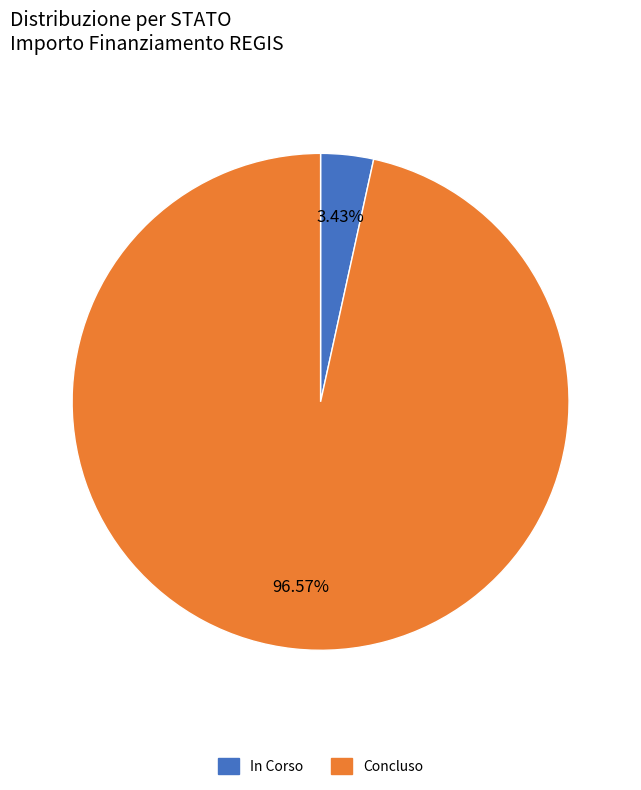

Combined, do In Corso and Concluso account for over 50%?

Yes